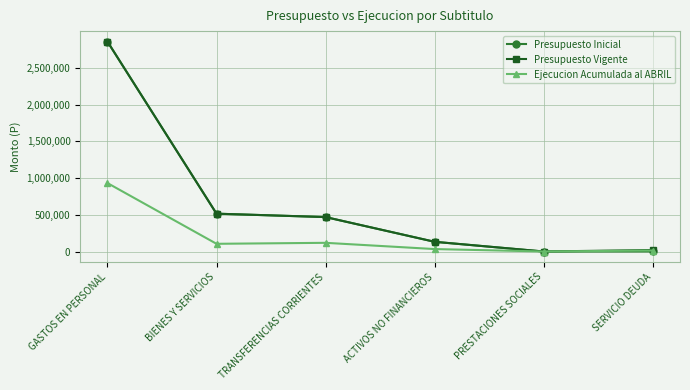

Where is the first local maximum for Ejecucion Acumulada al ABRIL?

TRANSFERENCIAS CORRIENTES